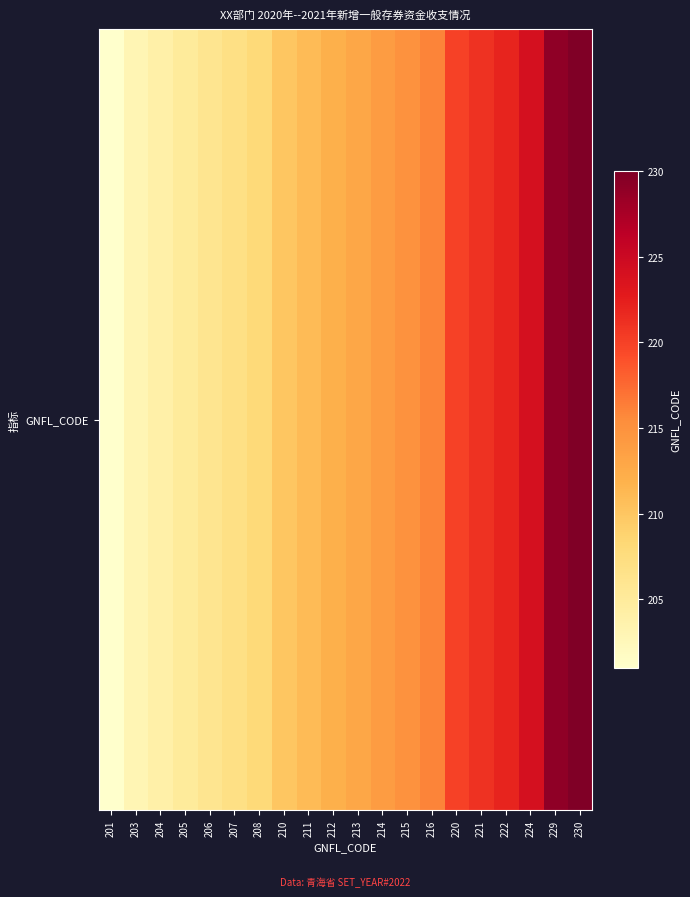

Rank the categories by value from highest to lowest.

230, 229, 224, 222, 221, 220, 216, 215, 214, 213, 212, 211, 210, 208, 207, 206, 205, 204, 203, 201